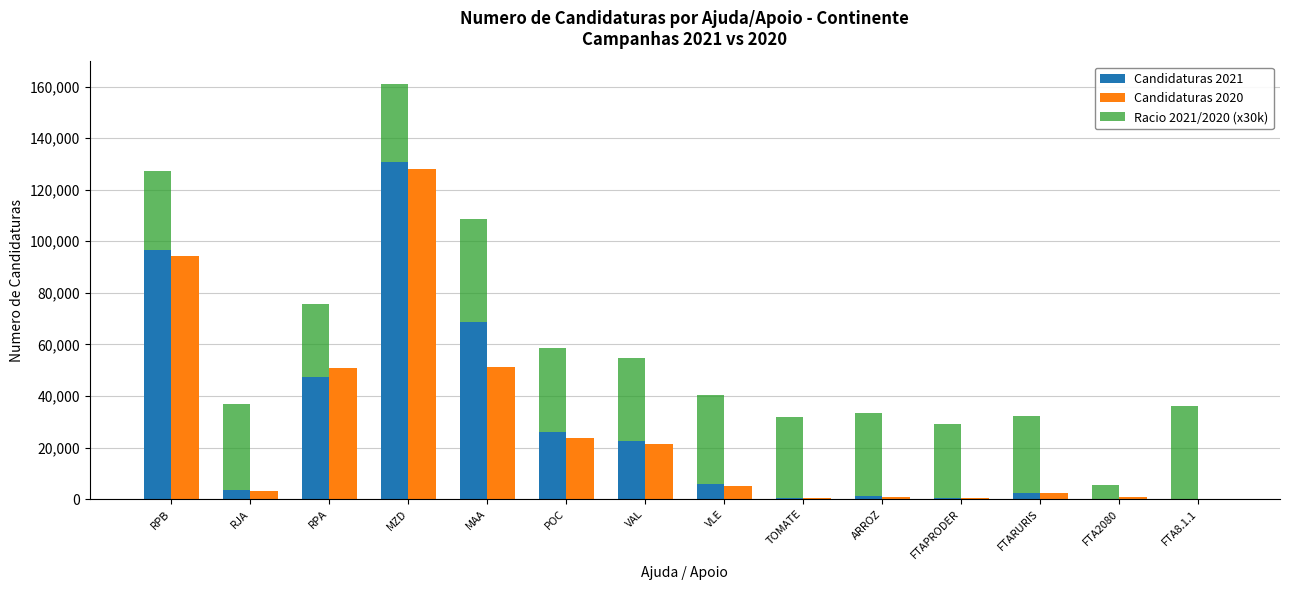

Between RPA and MZD, which series saw the biggest shift?

Candidaturas 2021